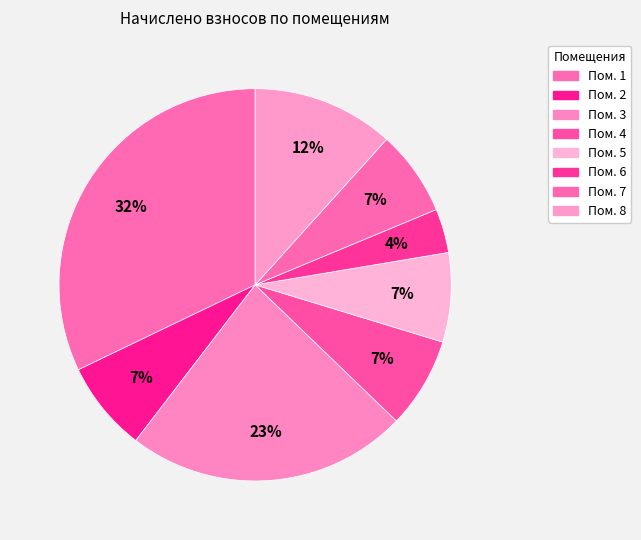

How many slices are in this pie chart?

8